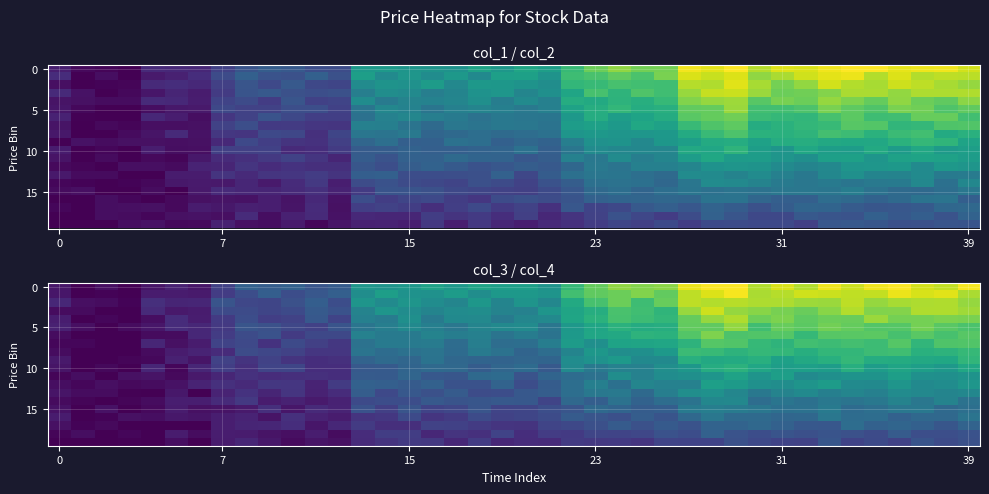

What is the sum of the row_0 values at 29 and 7?

1.0